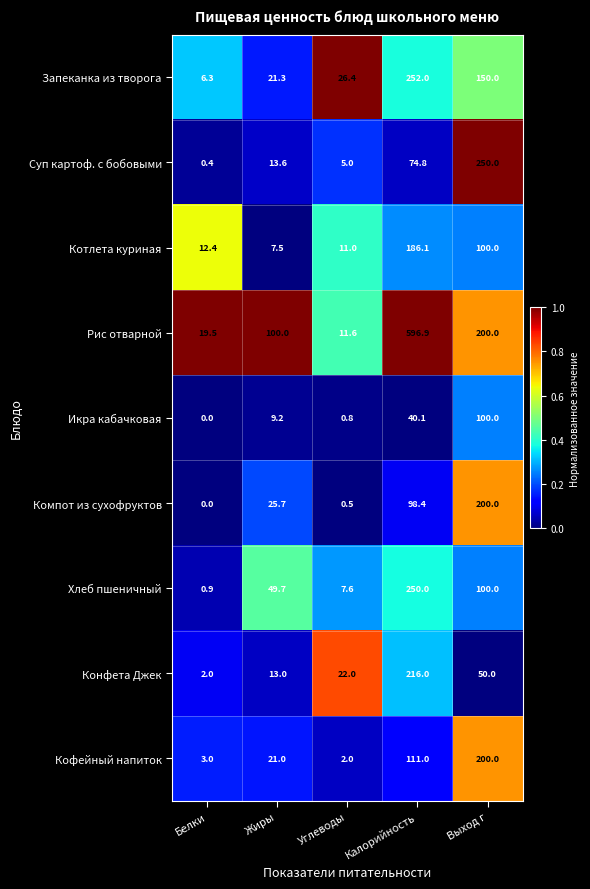

Where does the Суп картоф. с бобовыми series first go above 13?

Жиры